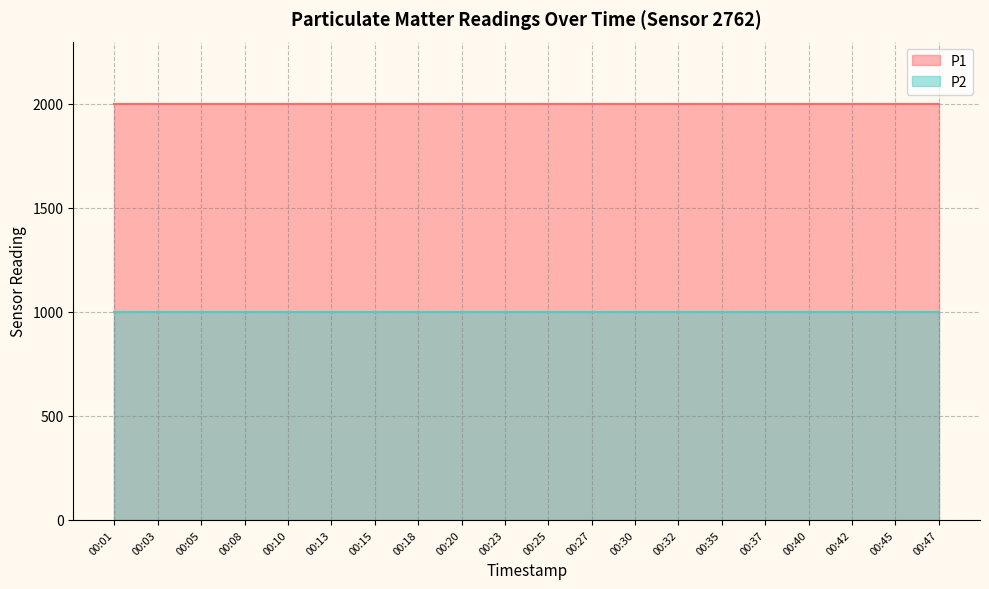

Does the chart have visible grid lines?

Yes